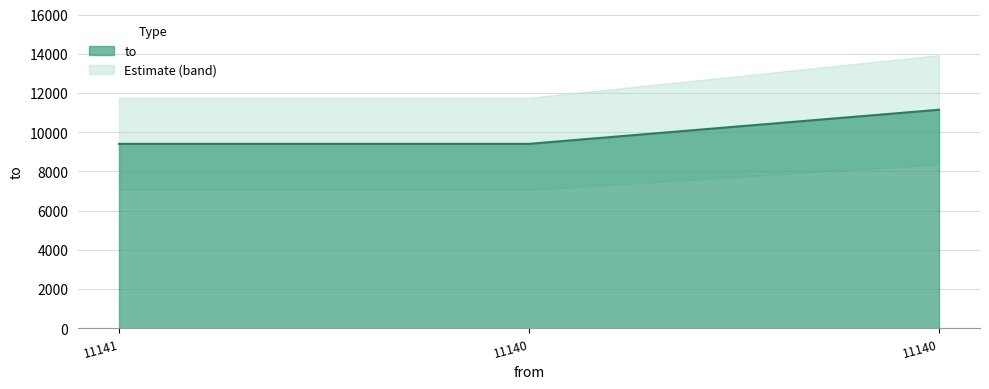

Which has a higher value, 11140 or 11141?

11140